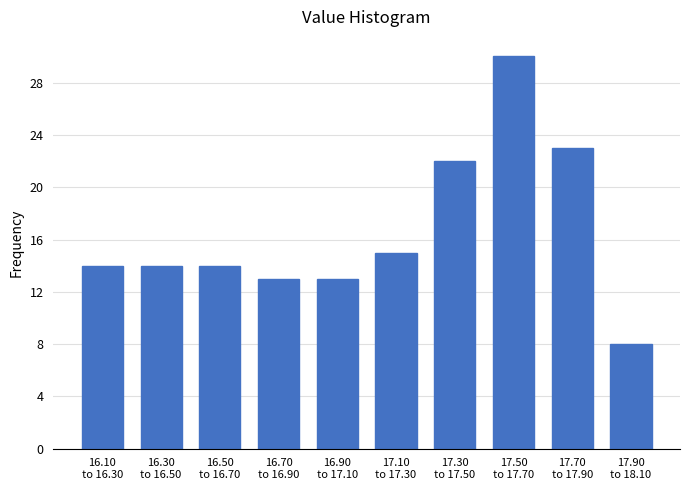

Reading left to right, transcribe all the data shown in this chart.

14	14	14	13	13	15	22	30	23	8